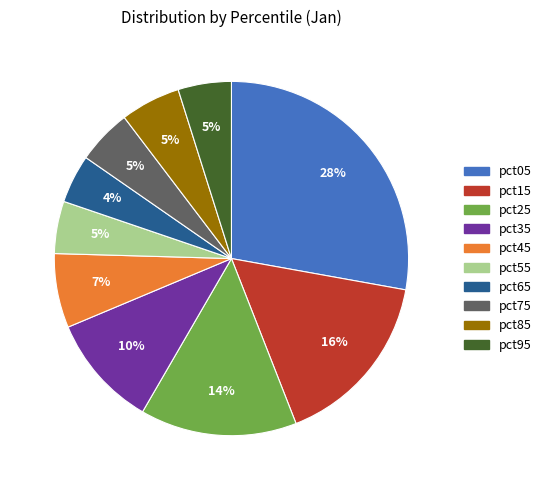

What percentage is the pct45 slice, to the nearest percent?

7%